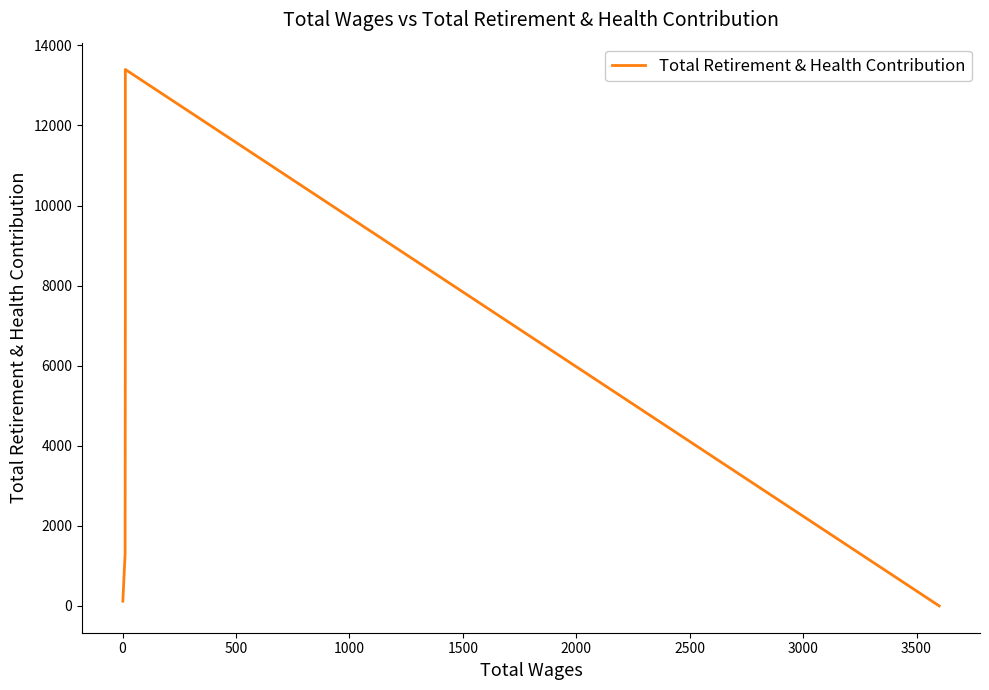

What is the value of the 1st point from the left?

119